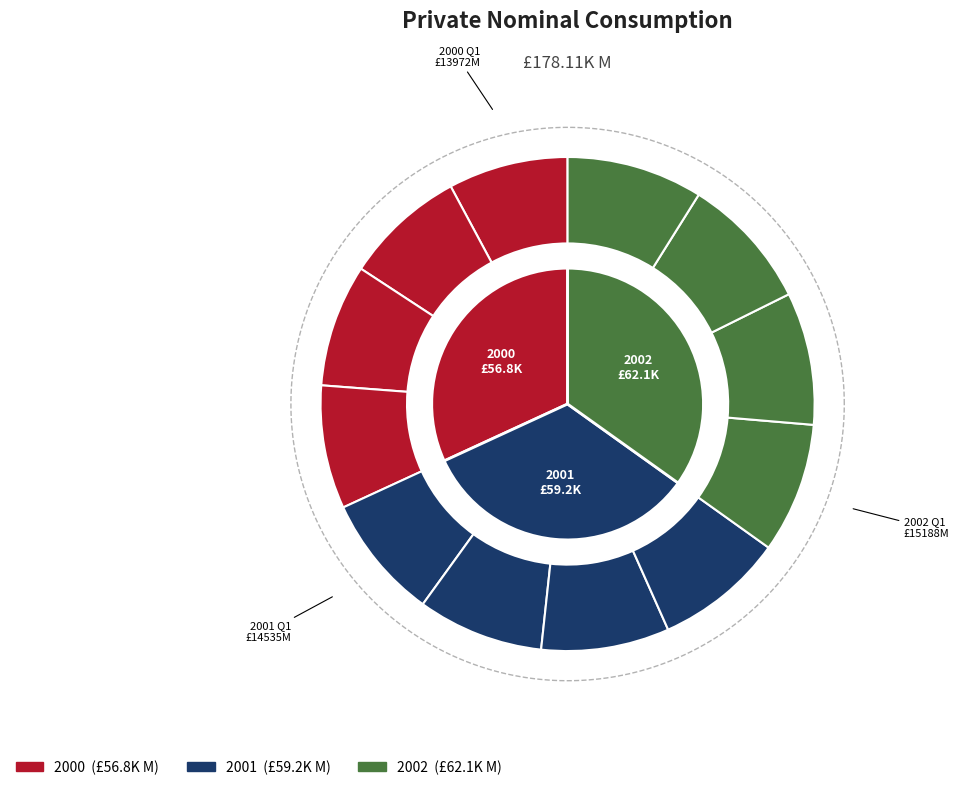

What portion of the pie excludes 2001 Q1?

91.8%